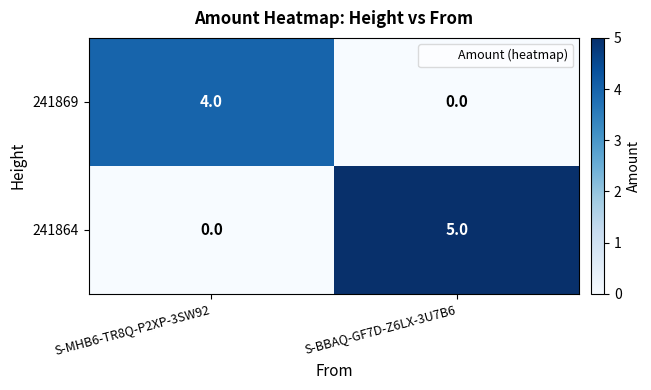

Where is 241864 nearest to the value 2?

S-MHB6-TR8Q-P2XP-3SW92